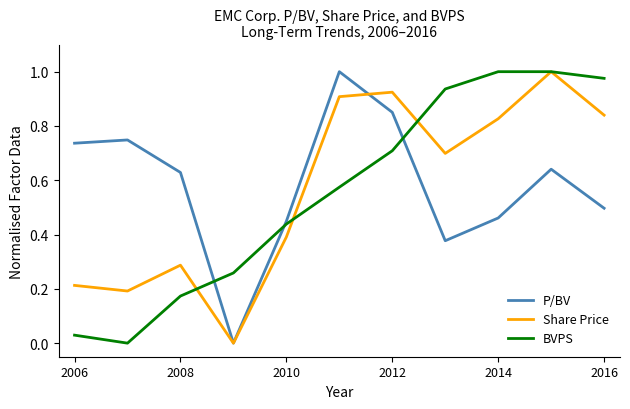

Does the chart display data point markers on the line(s)?

No